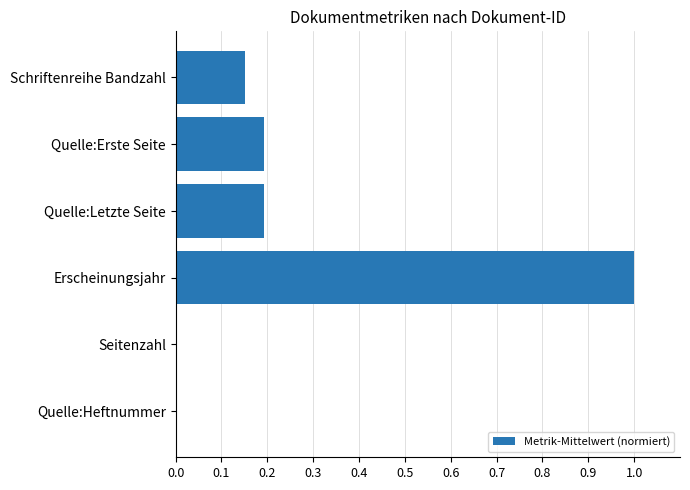

Which category has the highest value across all series?

Erscheinungsjahr